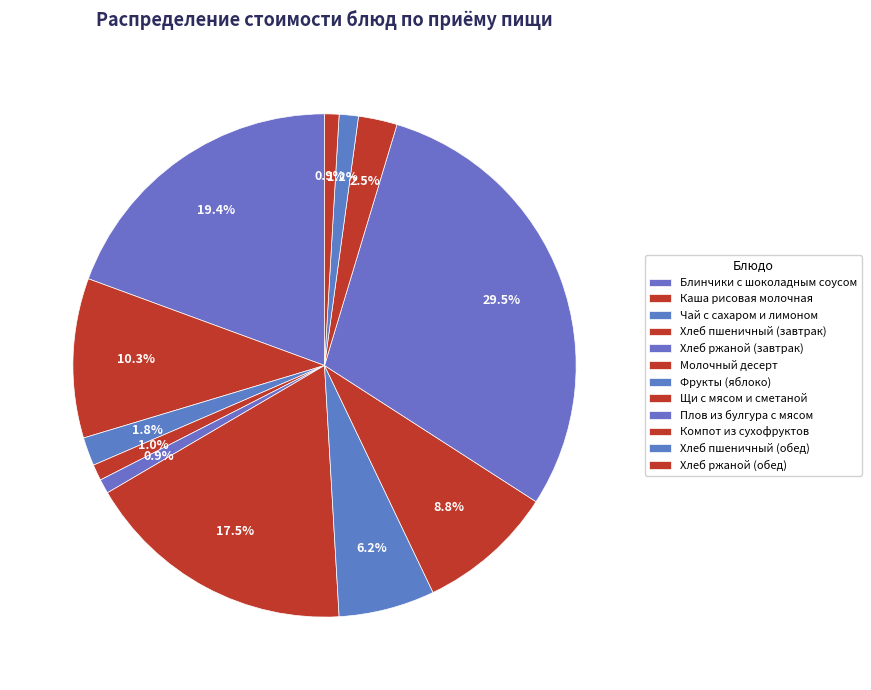

To the nearest percent, what portion does Фрукты (яблоко) represent?

6%